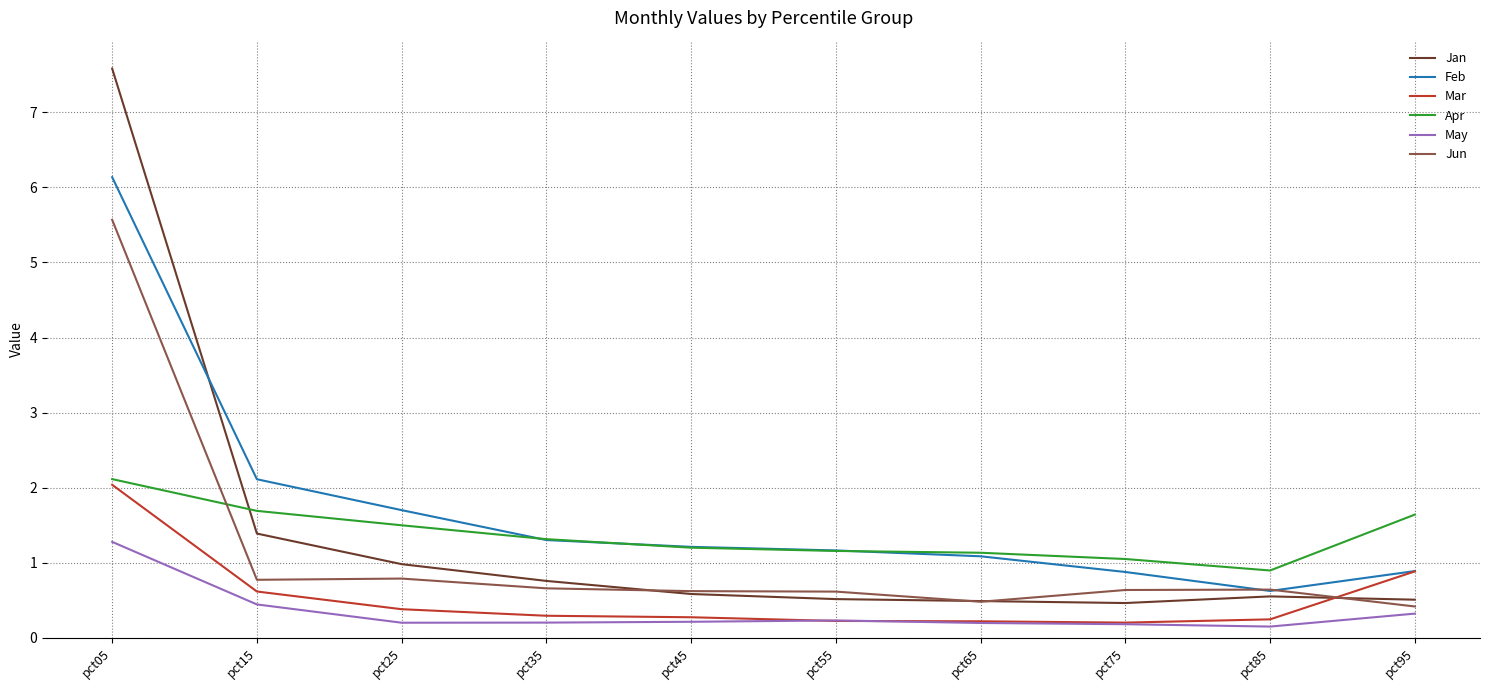

How many times do Feb and Jun cross each other?

2